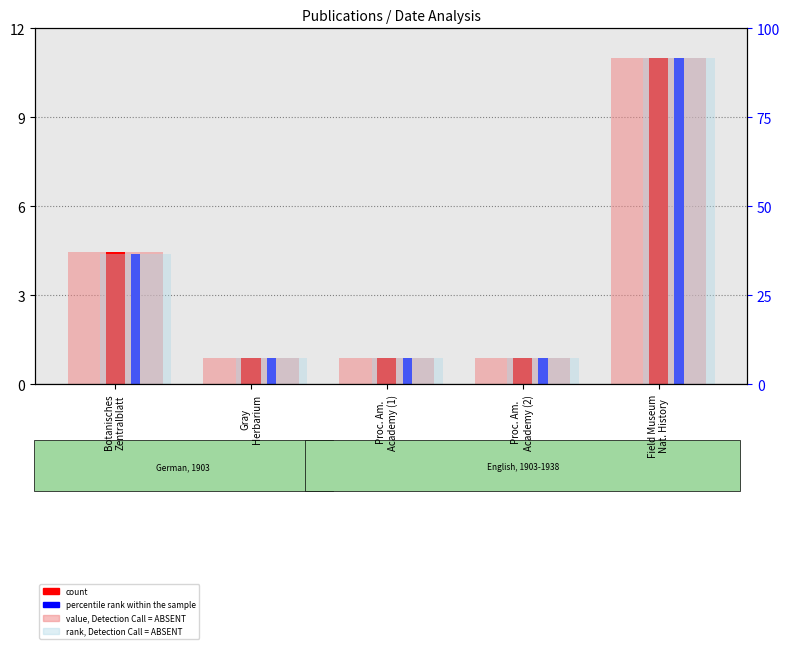

How many bars are there in each group?

4